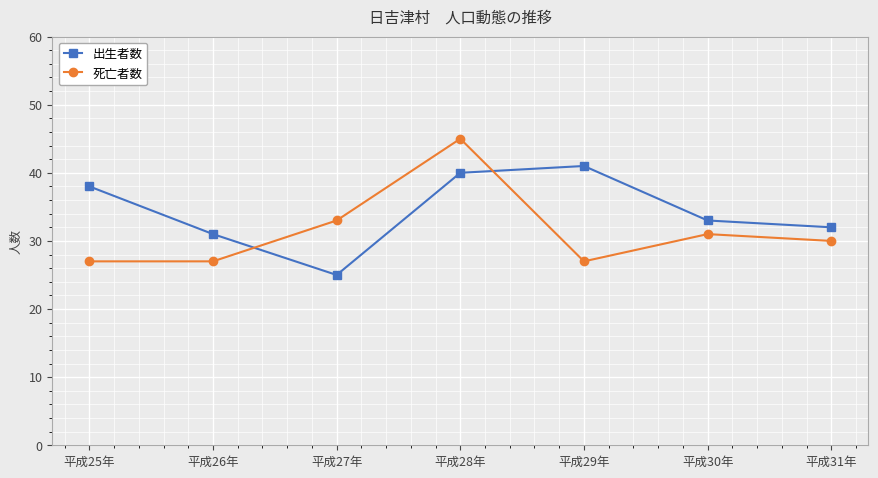

At how many categories does at least one series exceed 37?

3